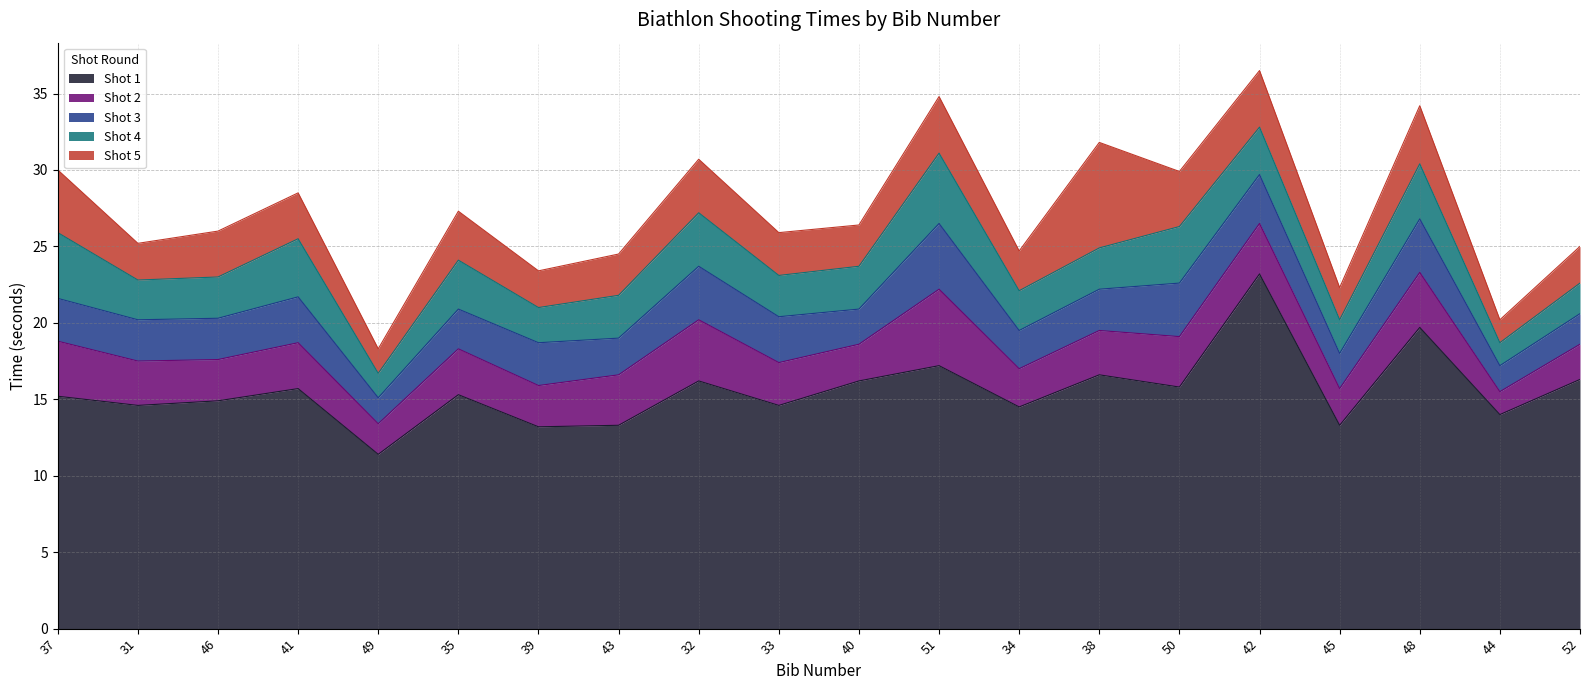

The value of Shot 4 at 38 is 2.7. True or false?

True